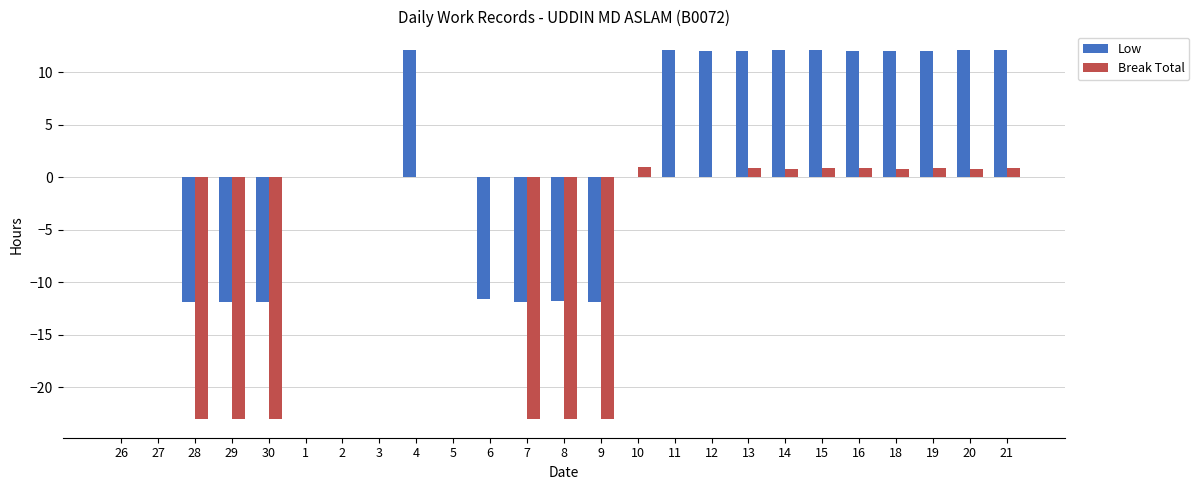

Is it true that Break Total equals 0.0 at 4?

True